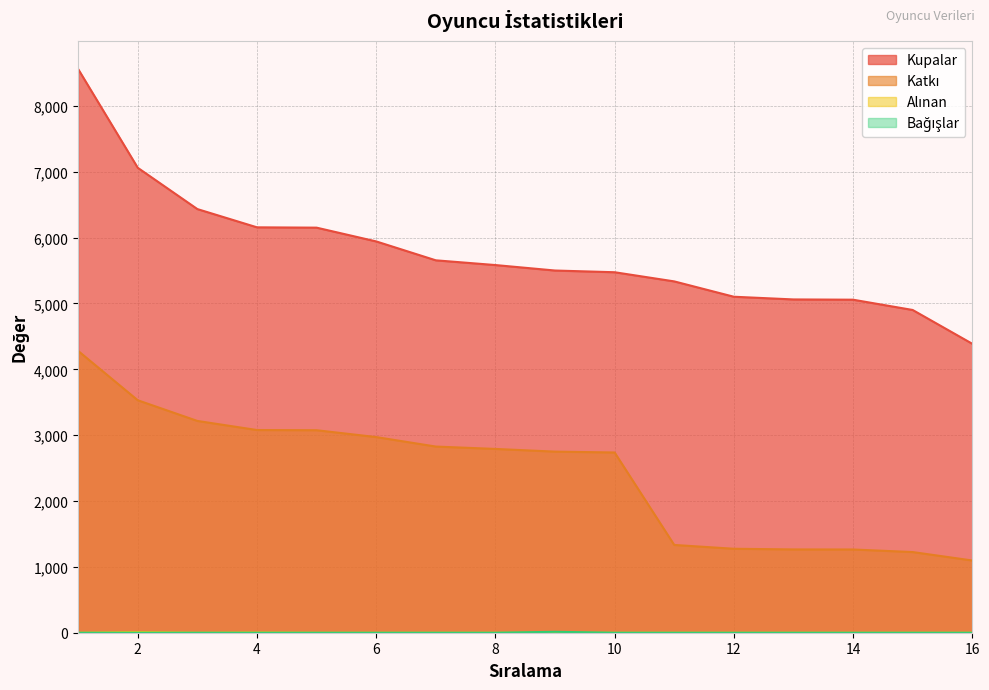

Which has a higher value, 12 or 13?

12